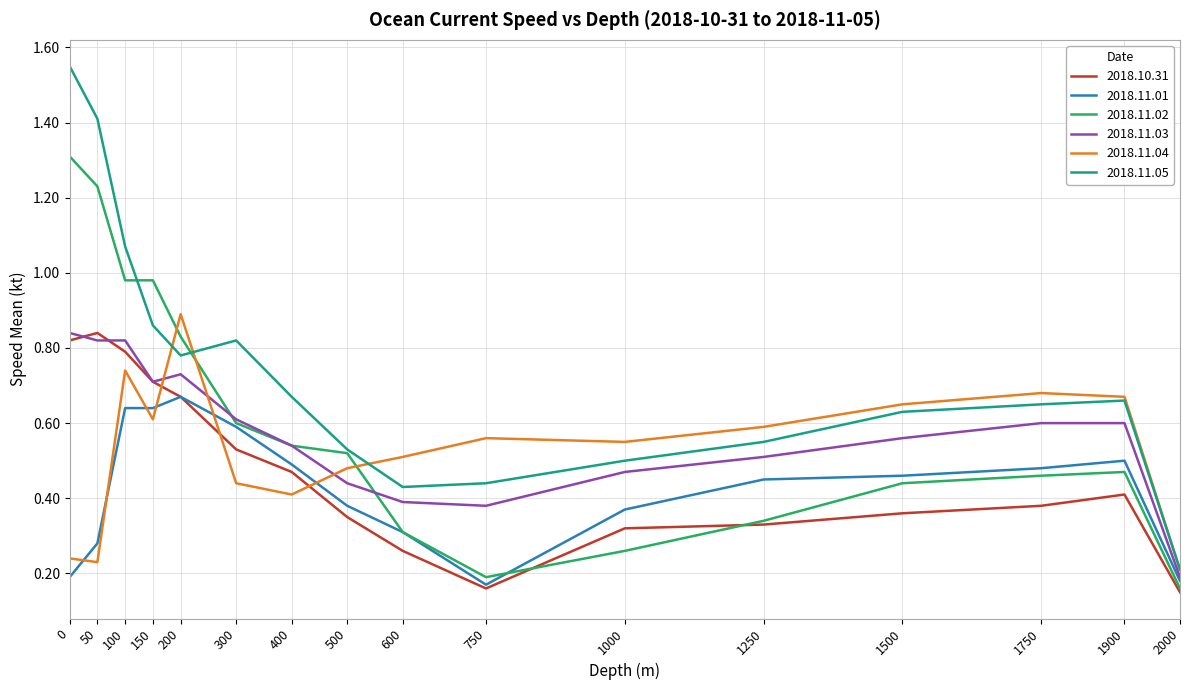

At how many categories does at least one series exceed 1?

3